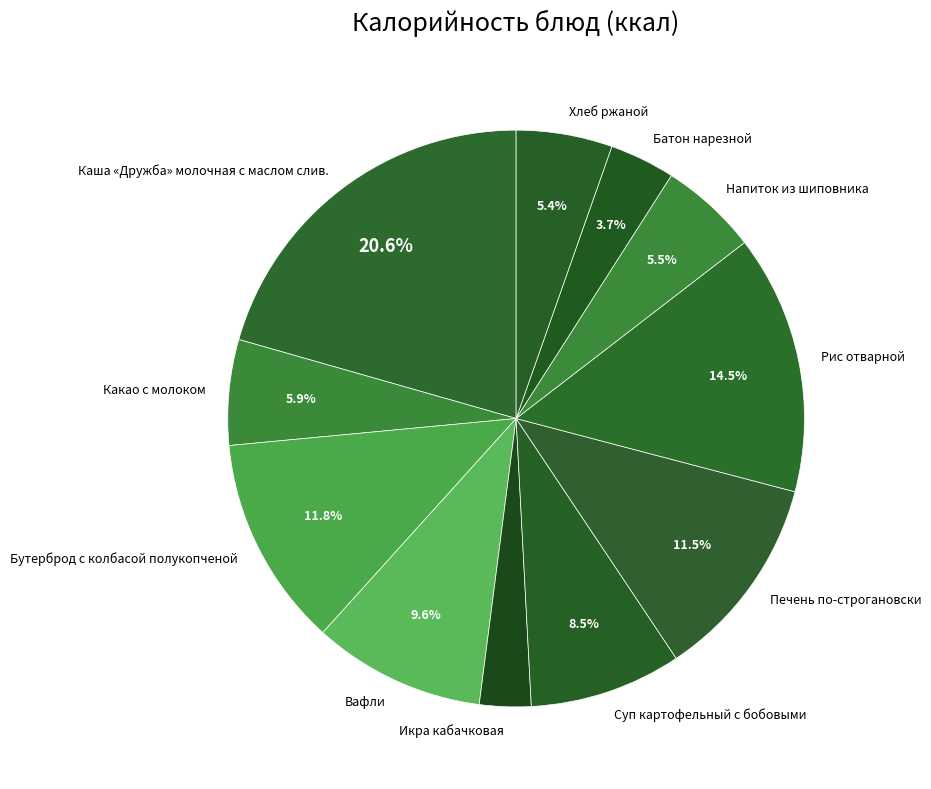

To the nearest percent, what percentage of the pie is Вафли?

10%